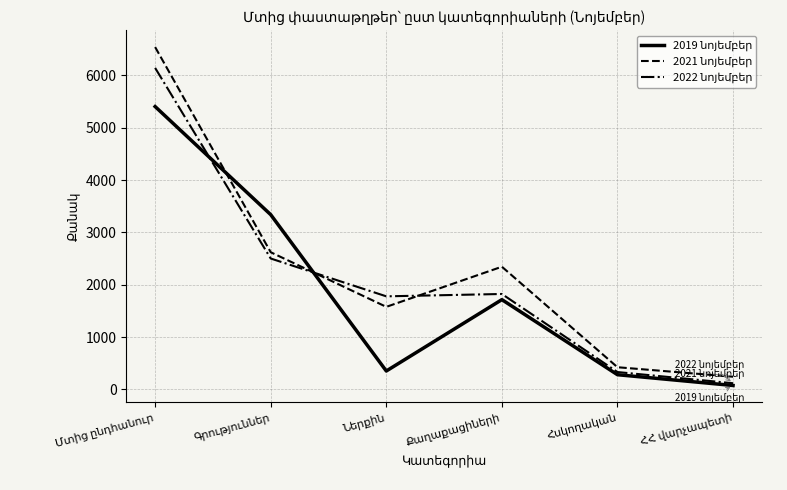

What is the greatest value displayed?

6542